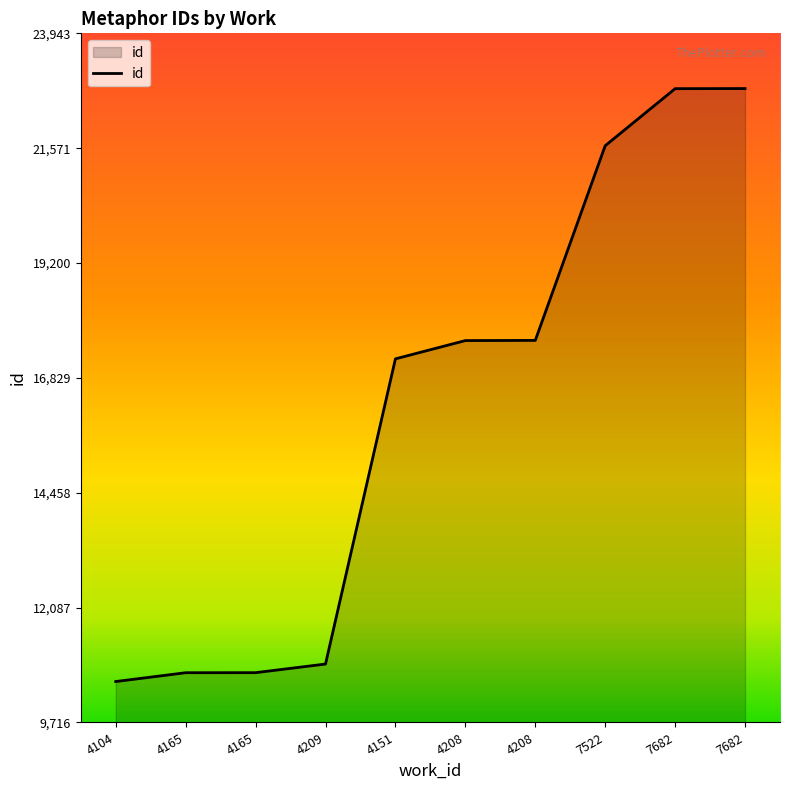

The value at 7522 is 31888. True or false?

False